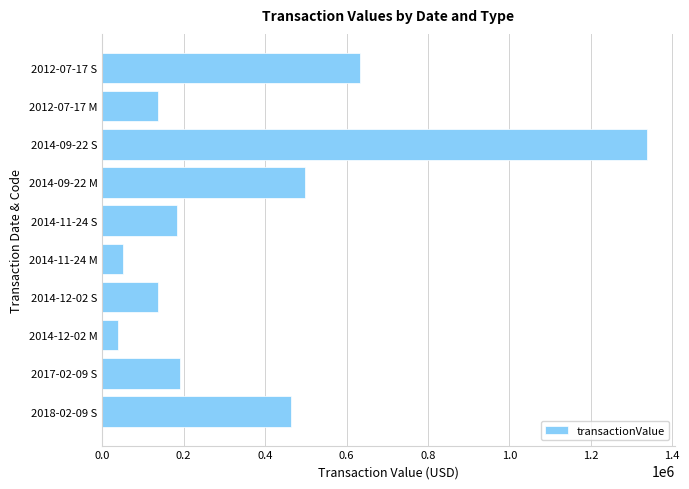

What is the change in value from 2014-09-22 M to 2012-07-17 M?

-361161